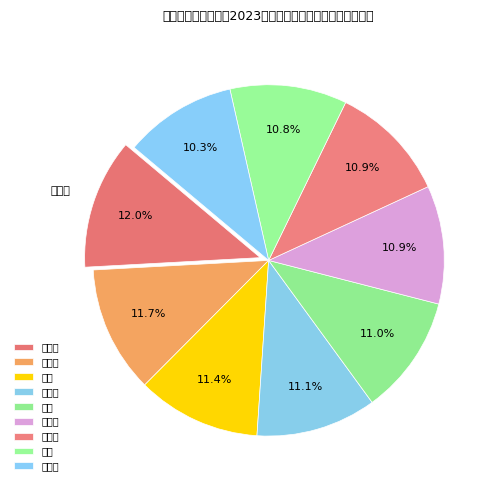

How many segments does this pie chart have?

9